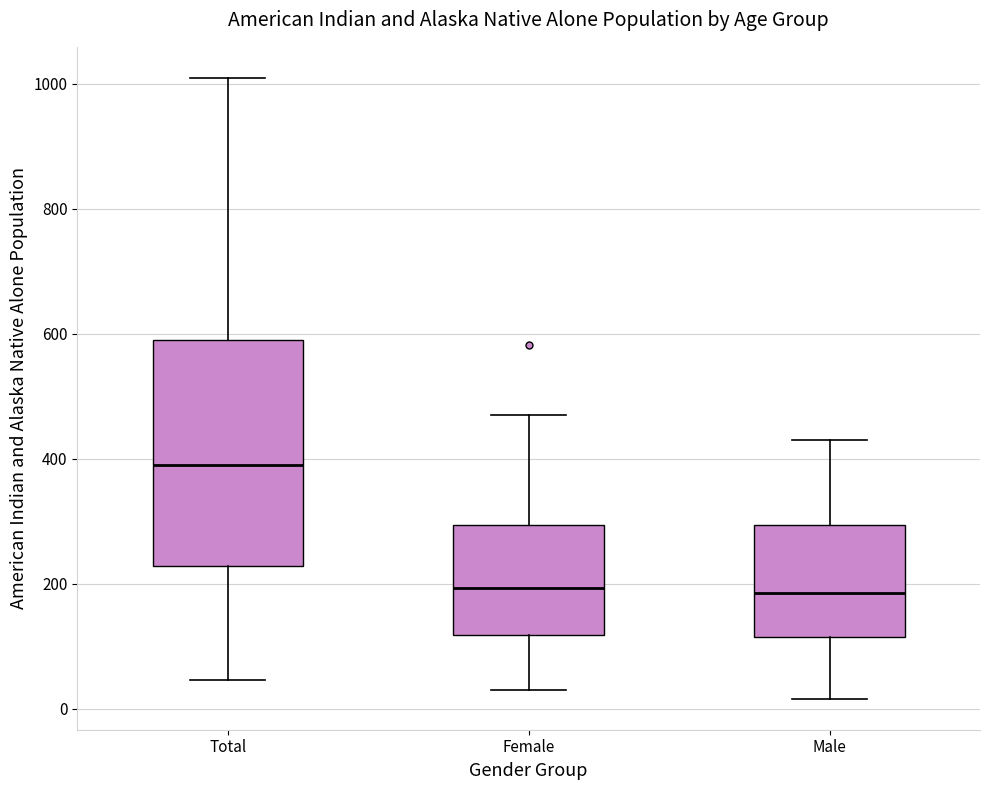

Reading left to right, read every box against the y-axis: the position of its median line, the range the box covers, and the ends of its whiskers. The values are not printed on the chart, so give them approximately, as read against the axis.

Total: median 400, box 220 to 580, whiskers 40 to 1000
Female: median 200, box 120 to 300, whiskers 40 to 460
Male: median 180, box 120 to 300, whiskers 20 to 420